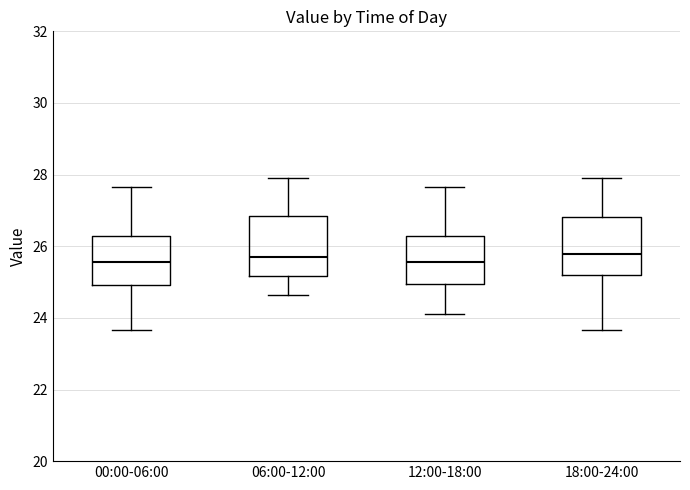

Reading left to right, transcribe this box plot: for each box, give where its median line is, the range the box spans, and where its two whiskers end, as read against the y-axis. The values are not printed on the chart, so give them approximately, as read against the axis.

00:00-06:00: median 25.6, box 25.0 to 26.2, whiskers 23.6 to 27.6
06:00-12:00: median 25.8, box 25.2 to 26.8, whiskers 24.6 to 28.0
12:00-18:00: median 25.6, box 25.0 to 26.2, whiskers 24.2 to 27.6
18:00-24:00: median 25.8, box 25.2 to 26.8, whiskers 23.6 to 28.0